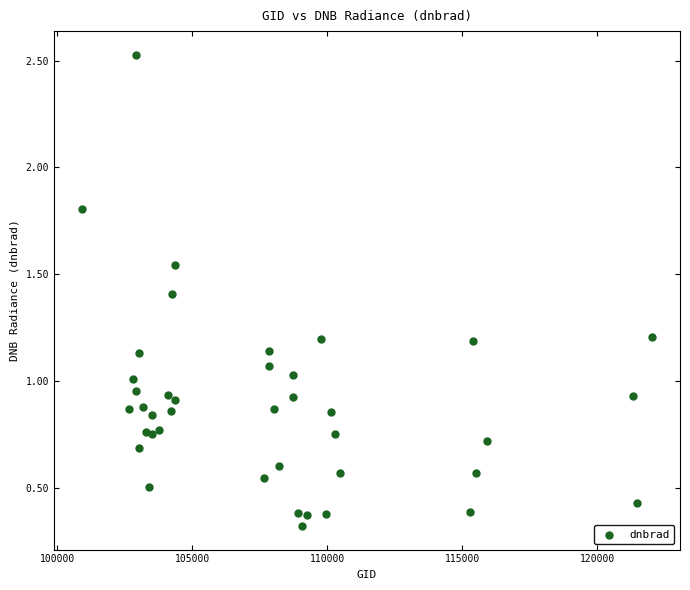

What is the range of X values (max minus min)?

21072.0